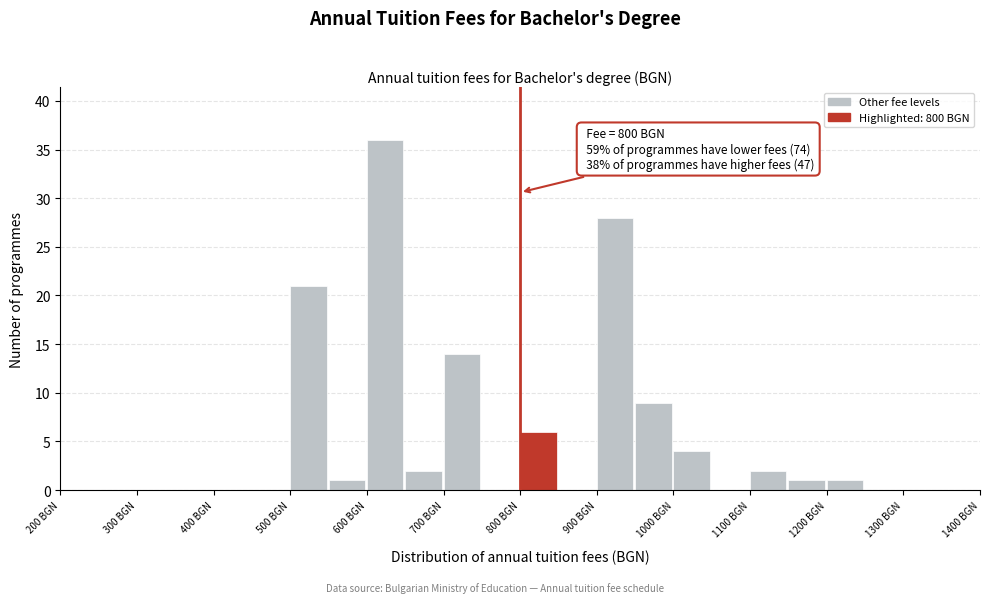

Over which range of the x-axis is the bar tallest?

600 to 650